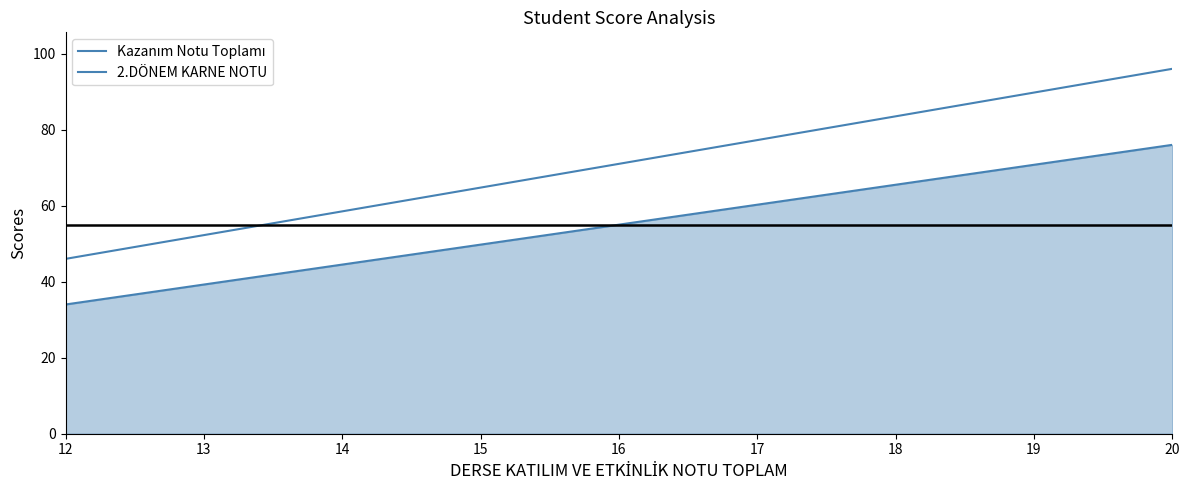

What is the average value of the Kazanım Notu Toplamı series?

55